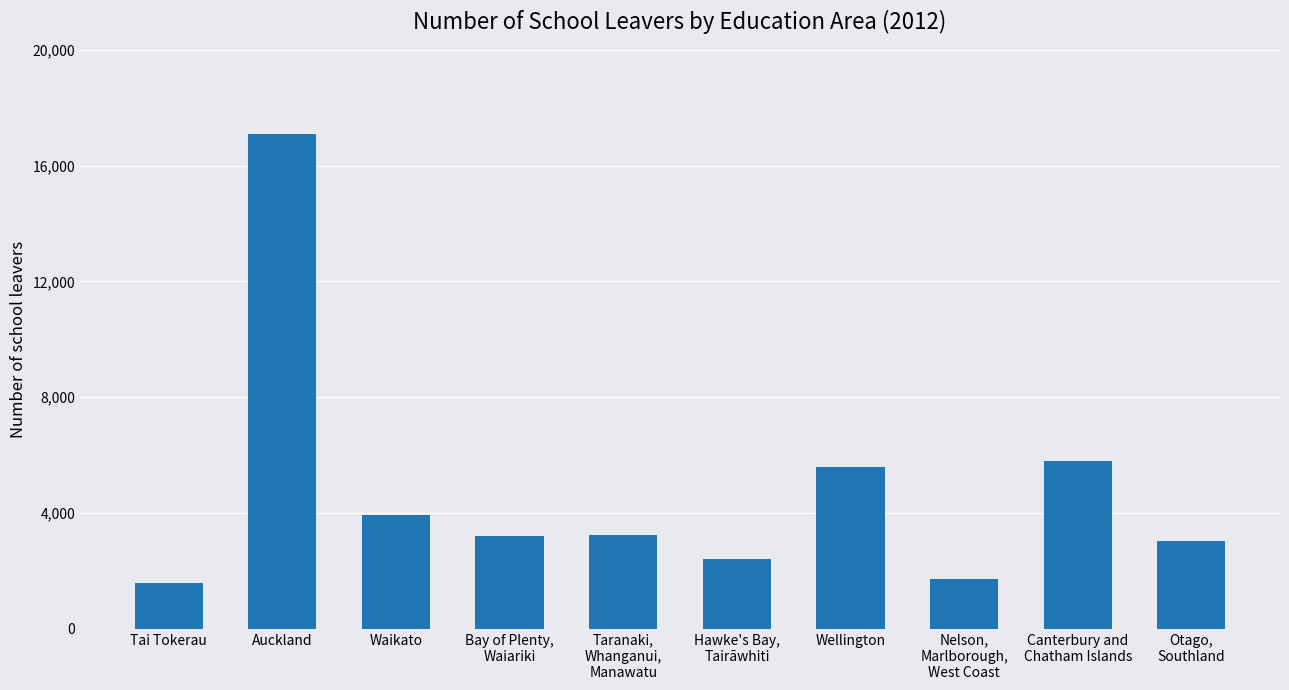

How many values are below 3255?

5